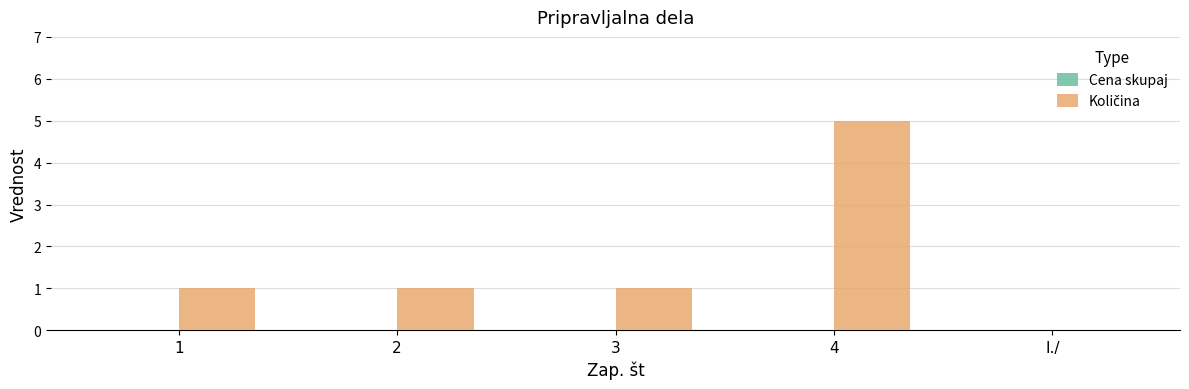

What is the sum of all values?

8